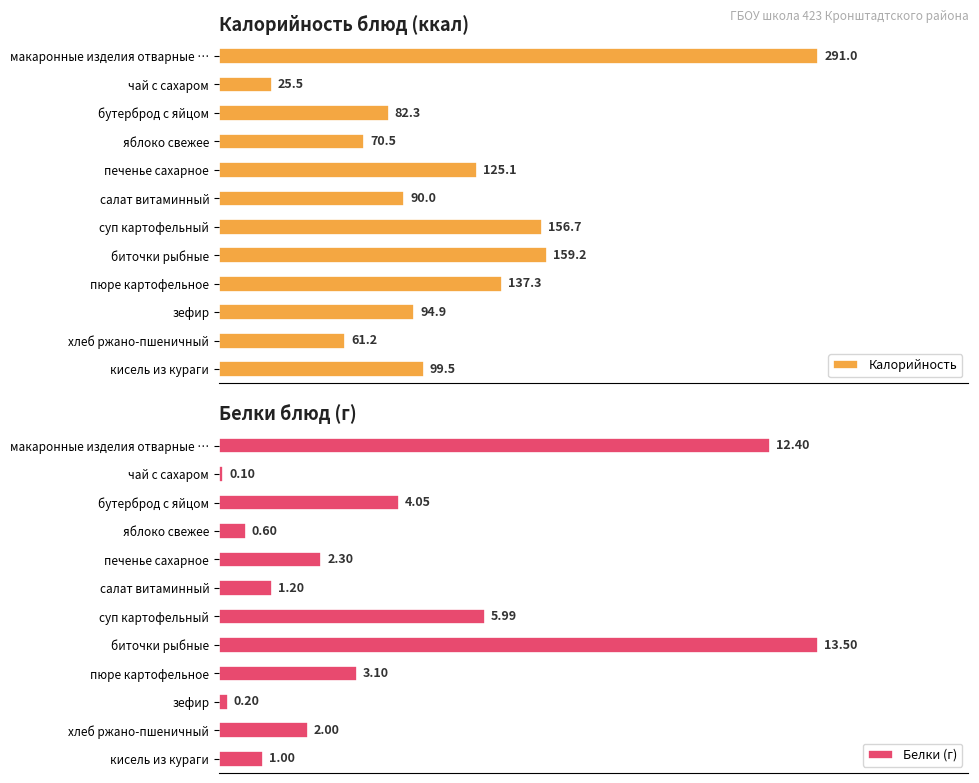

Does the chart contain any negative values?

No